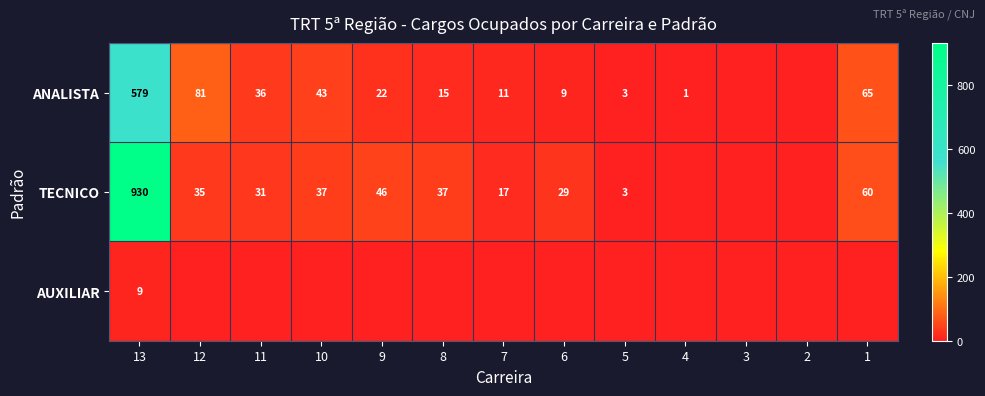

Rank the series at 13 from highest to lowest value.

TECNICO, ANALISTA, AUXILIAR